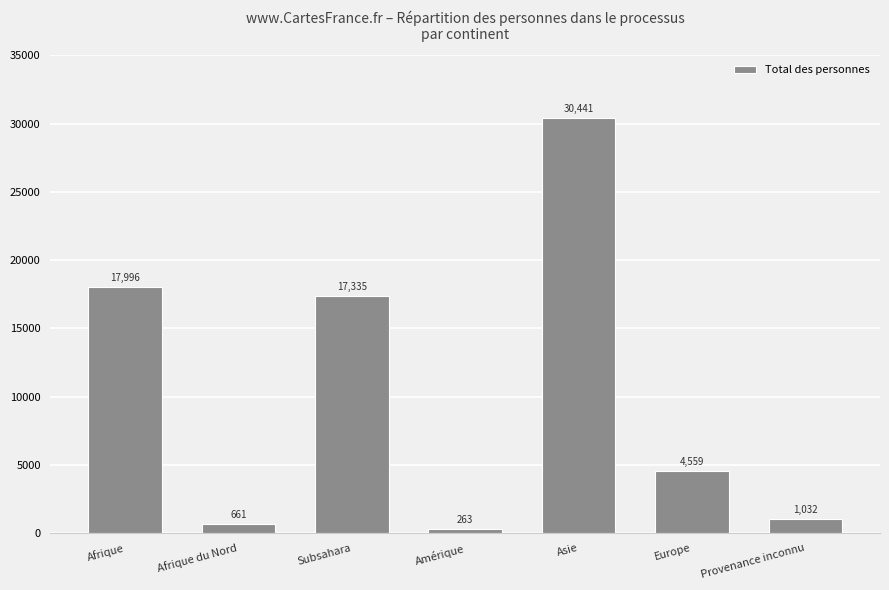

Reading right to left, transcribe all the data shown in this chart.

Provenance inconnu=1032	Europe=4559	Asie=30441	Amérique=263	Subsahara=17335	Afrique du Nord=661	Afrique=17996